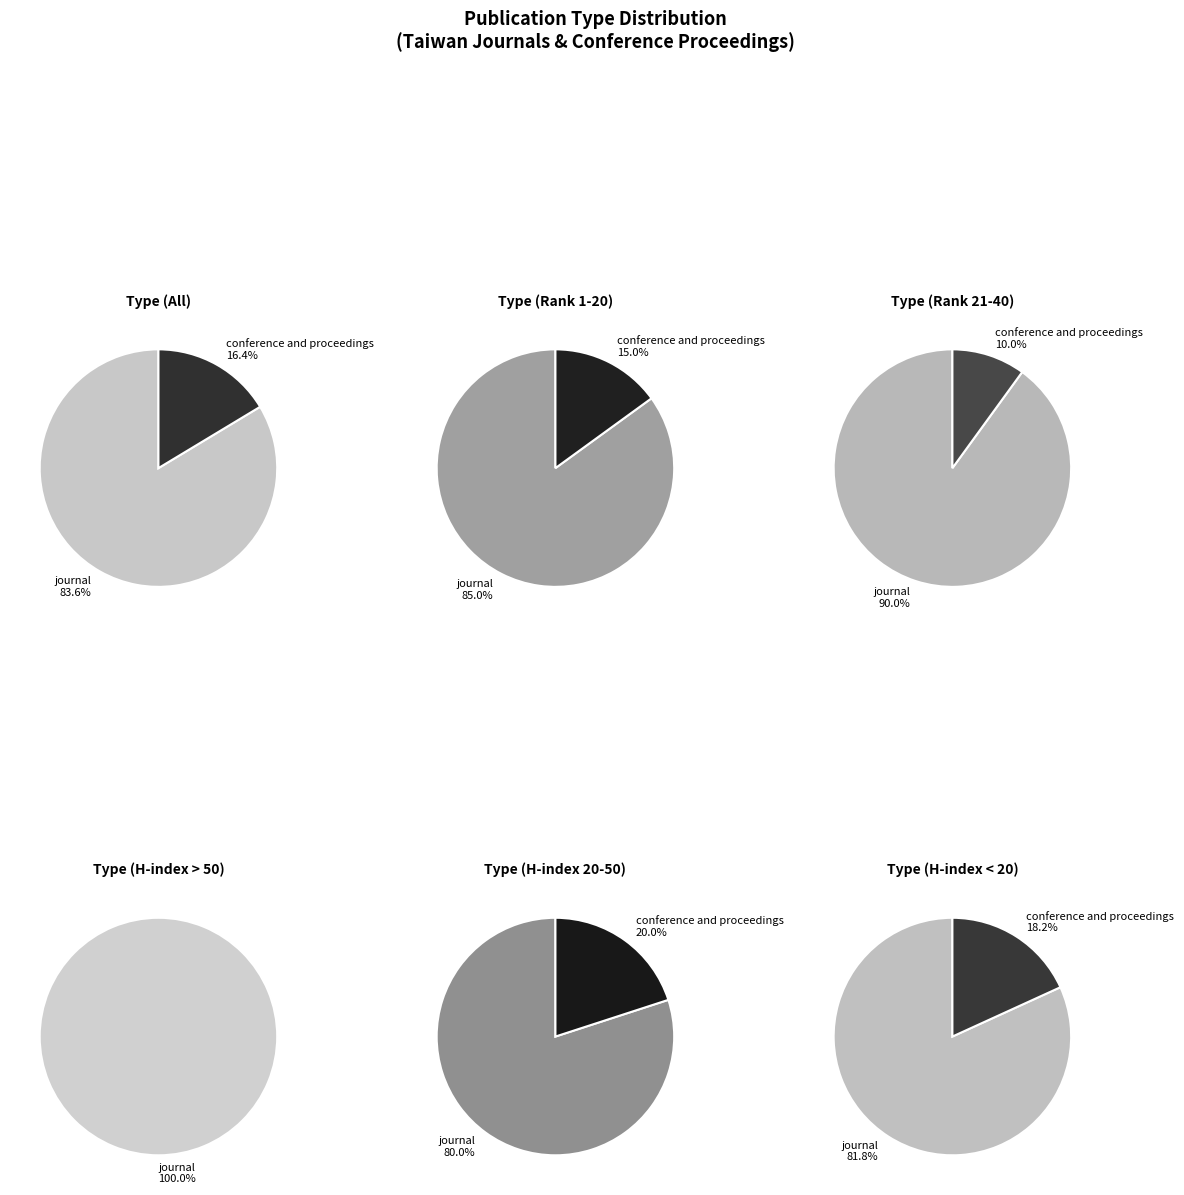

Between journal and conference and proceedings, which is larger?

journal